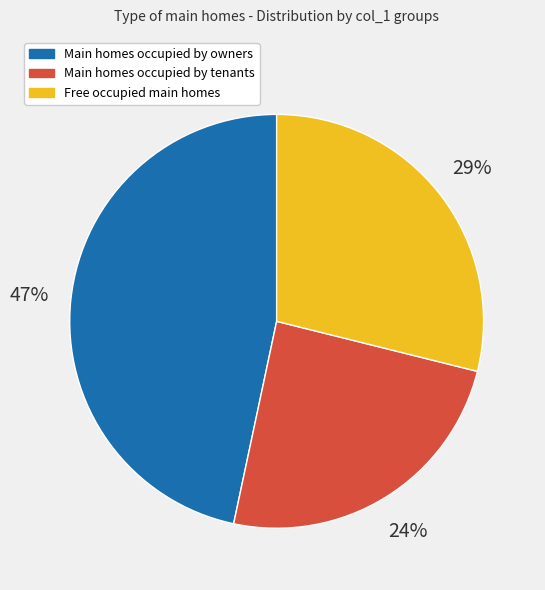

To the nearest percent, what percentage of the pie is Main homes occupied by owners?

47%